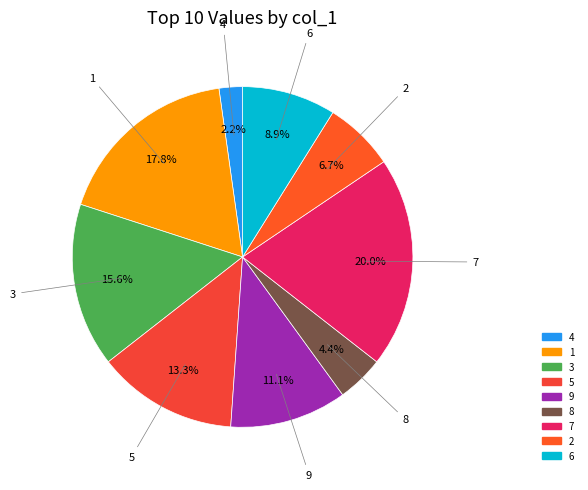

Count the number of slices in the pie.

9